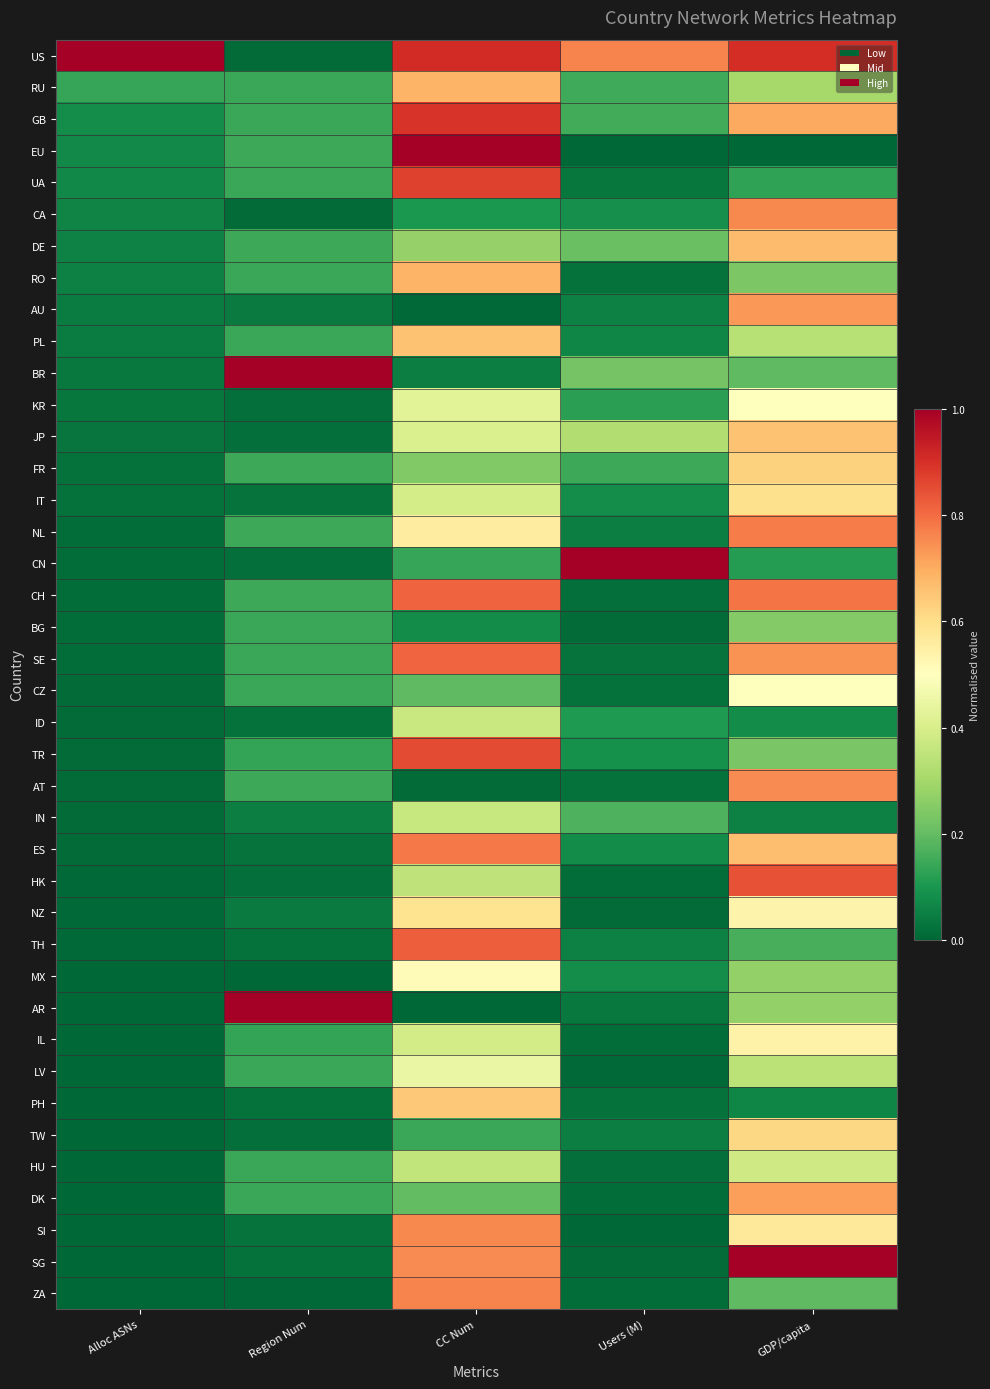

Reading left to right, what are all the values shown in this chart?

US: Alloc ASNs=1.0	Region Num=0.0	CC Num=0.9	Users (M)=0.8	GDP/capita=0.9
RU: Alloc ASNs=0.1	Region Num=0.1	CC Num=0.7	Users (M)=0.1	GDP/capita=0.3
GB: Alloc ASNs=0.1	Region Num=0.1	CC Num=0.9	Users (M)=0.2	GDP/capita=0.7
EU: Alloc ASNs=0.1	Region Num=0.1	CC Num=1.0	Users (M)=0.0	GDP/capita=0.0
UA: Alloc ASNs=0.1	Region Num=0.1	CC Num=0.9	Users (M)=0.0	GDP/capita=0.1
CA: Alloc ASNs=0.1	Region Num=0.0	CC Num=0.1	Users (M)=0.1	GDP/capita=0.8
DE: Alloc ASNs=0.1	Region Num=0.1	CC Num=0.3	Users (M)=0.2	GDP/capita=0.7
RO: Alloc ASNs=0.1	Region Num=0.1	CC Num=0.7	Users (M)=0.0	GDP/capita=0.2
AU: Alloc ASNs=0.0	Region Num=0.0	CC Num=0.0	Users (M)=0.1	GDP/capita=0.7
PL: Alloc ASNs=0.0	Region Num=0.1	CC Num=0.7	Users (M)=0.1	GDP/capita=0.3
BR: Alloc ASNs=0.0	Region Num=1.0	CC Num=0.0	Users (M)=0.2	GDP/capita=0.2
KR: Alloc ASNs=0.0	Region Num=0.0	CC Num=0.4	Users (M)=0.1	GDP/capita=0.5
JP: Alloc ASNs=0.0	Region Num=0.0	CC Num=0.4	Users (M)=0.3	GDP/capita=0.7
FR: Alloc ASNs=0.0	Region Num=0.1	CC Num=0.2	Users (M)=0.1	GDP/capita=0.6
IT: Alloc ASNs=0.0	Region Num=0.0	CC Num=0.4	Users (M)=0.1	GDP/capita=0.6
NL: Alloc ASNs=0.0	Region Num=0.1	CC Num=0.6	Users (M)=0.0	GDP/capita=0.8
CN: Alloc ASNs=0.0	Region Num=0.0	CC Num=0.1	Users (M)=1.0	GDP/capita=0.1
CH: Alloc ASNs=0.0	Region Num=0.1	CC Num=0.8	Users (M)=0.0	GDP/capita=0.8
BG: Alloc ASNs=0.0	Region Num=0.1	CC Num=0.1	Users (M)=0.0	GDP/capita=0.2
SE: Alloc ASNs=0.0	Region Num=0.1	CC Num=0.8	Users (M)=0.0	GDP/capita=0.7
CZ: Alloc ASNs=0.0	Region Num=0.1	CC Num=0.2	Users (M)=0.0	GDP/capita=0.5
ID: Alloc ASNs=0.0	Region Num=0.0	CC Num=0.4	Users (M)=0.1	GDP/capita=0.1
TR: Alloc ASNs=0.0	Region Num=0.1	CC Num=0.9	Users (M)=0.1	GDP/capita=0.2
AT: Alloc ASNs=0.0	Region Num=0.1	CC Num=0.0	Users (M)=0.0	GDP/capita=0.8
IN: Alloc ASNs=0.0	Region Num=0.1	CC Num=0.4	Users (M)=0.2	GDP/capita=0.1
ES: Alloc ASNs=0.0	Region Num=0.0	CC Num=0.8	Users (M)=0.1	GDP/capita=0.7
HK: Alloc ASNs=0.0	Region Num=0.0	CC Num=0.4	Users (M)=0.0	GDP/capita=0.8
NZ: Alloc ASNs=0.0	Region Num=0.0	CC Num=0.6	Users (M)=0.0	GDP/capita=0.5
TH: Alloc ASNs=0.0	Region Num=0.0	CC Num=0.8	Users (M)=0.1	GDP/capita=0.2
MX: Alloc ASNs=0.0	Region Num=0.0	CC Num=0.5	Users (M)=0.1	GDP/capita=0.3
AR: Alloc ASNs=0.0	Region Num=1.0	CC Num=0.0	Users (M)=0.0	GDP/capita=0.3
IL: Alloc ASNs=0.0	Region Num=0.1	CC Num=0.4	Users (M)=0.0	GDP/capita=0.5
LV: Alloc ASNs=0.0	Region Num=0.1	CC Num=0.4	Users (M)=0.0	GDP/capita=0.3
PH: Alloc ASNs=0.0	Region Num=0.0	CC Num=0.6	Users (M)=0.0	GDP/capita=0.1
TW: Alloc ASNs=0.0	Region Num=0.0	CC Num=0.1	Users (M)=0.1	GDP/capita=0.6
HU: Alloc ASNs=0.0	Region Num=0.1	CC Num=0.4	Users (M)=0.0	GDP/capita=0.4
DK: Alloc ASNs=0.0	Region Num=0.1	CC Num=0.2	Users (M)=0.0	GDP/capita=0.7
SI: Alloc ASNs=0.0	Region Num=0.0	CC Num=0.8	Users (M)=0.0	GDP/capita=0.6
SG: Alloc ASNs=0.0	Region Num=0.0	CC Num=0.8	Users (M)=0.0	GDP/capita=1.0
ZA: Alloc ASNs=0.0	Region Num=0.0	CC Num=0.8	Users (M)=0.0	GDP/capita=0.2